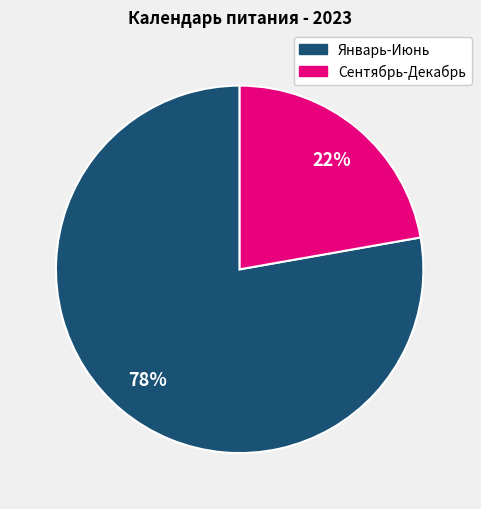

To the nearest percent, what is the difference between the largest and smallest slice percentages?

56%